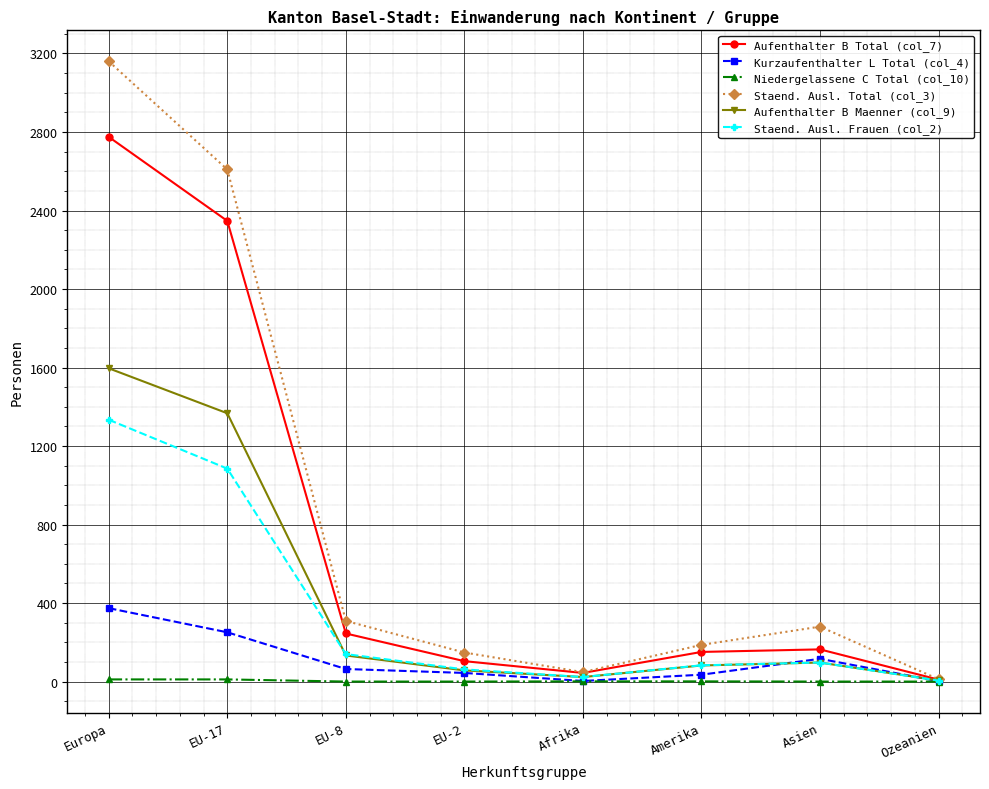

True or false: Staend. Ausl. Total (col_3) has more than 2 points higher than both neighbors.

False